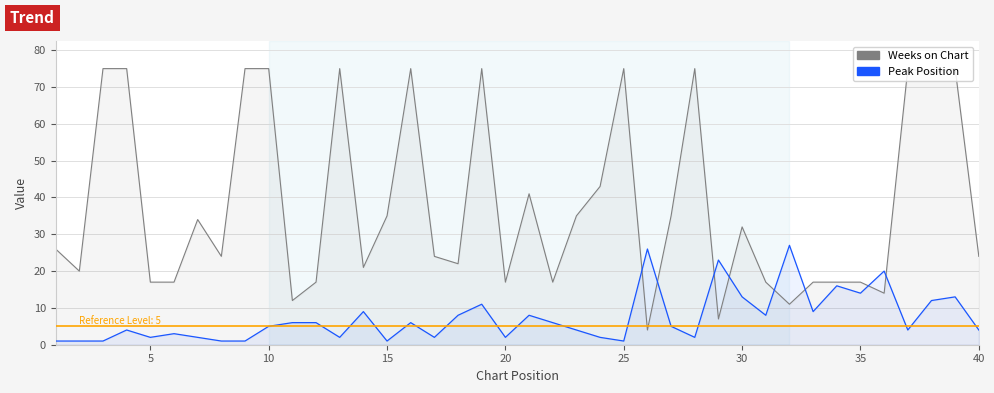

What is the spread (max minus min) of values at 10?

74